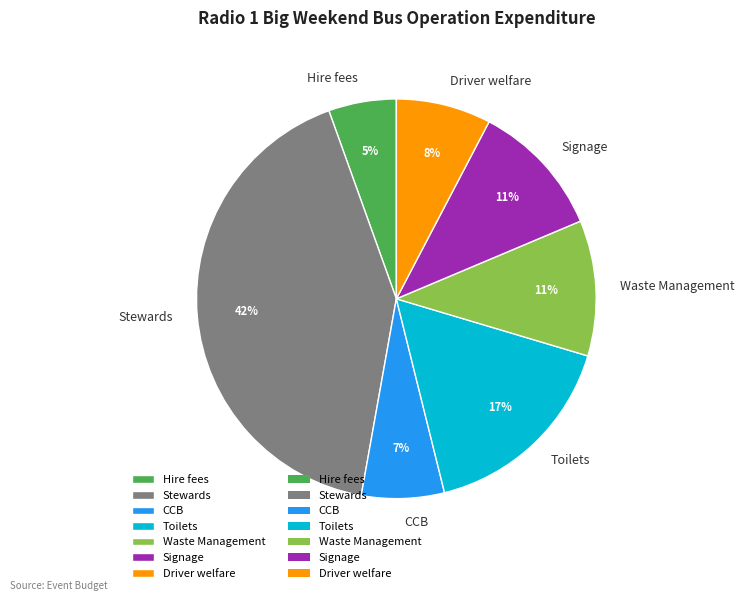

Which has a higher value, Waste Management or Driver welfare?

Waste Management